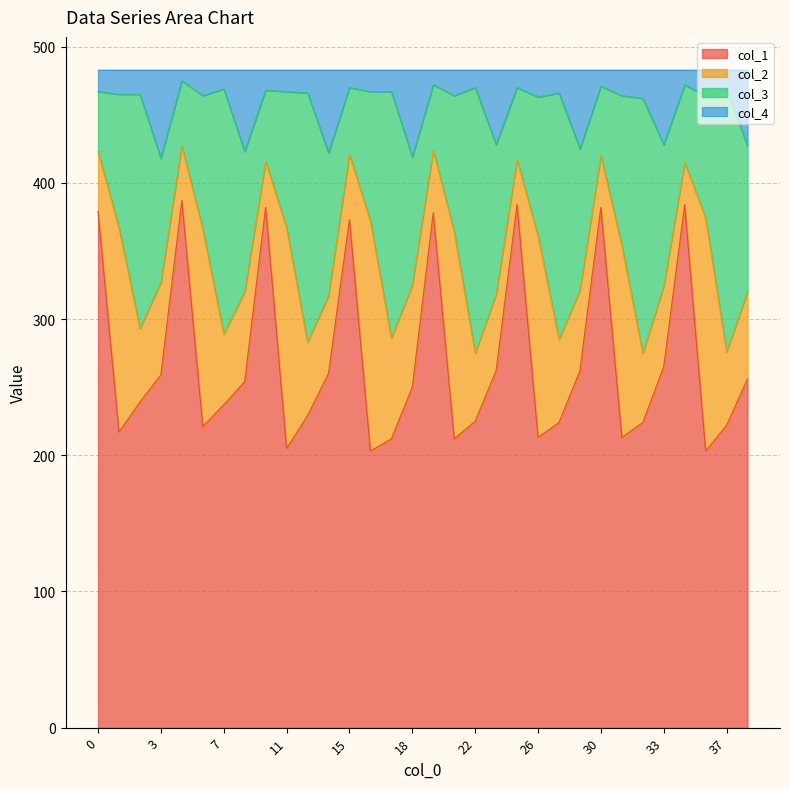

Is it true that col_1 equals 203 at 36?

True